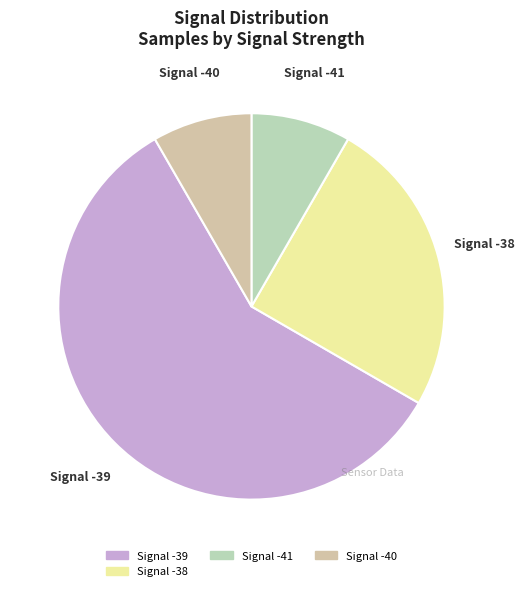

What is the largest slice in the pie chart?

Signal -39